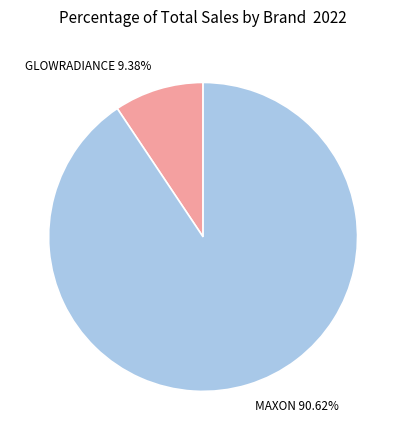

Is there a majority slice in this chart?

Yes